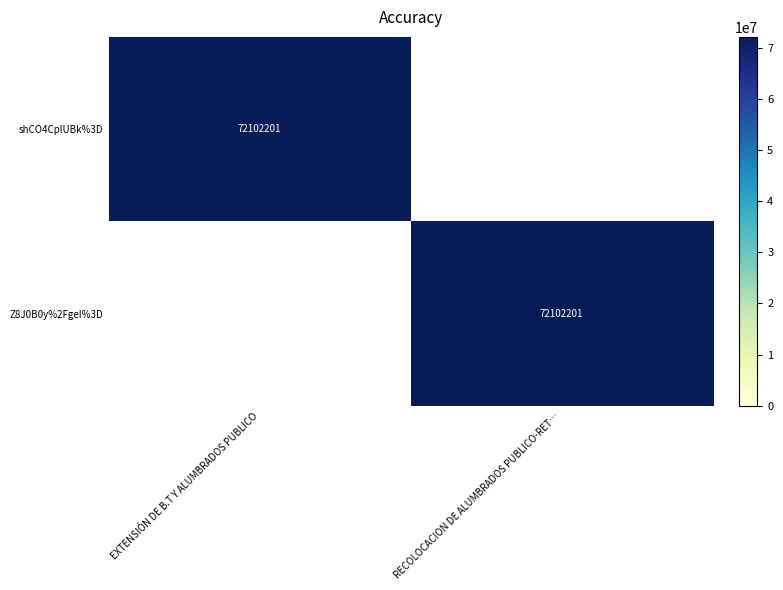

True or false: shCO4CplUBk%3D has a value of 121030858 at EXTENSIÓN DE B.T Y ALUMBRADOS PUBLICO.

False